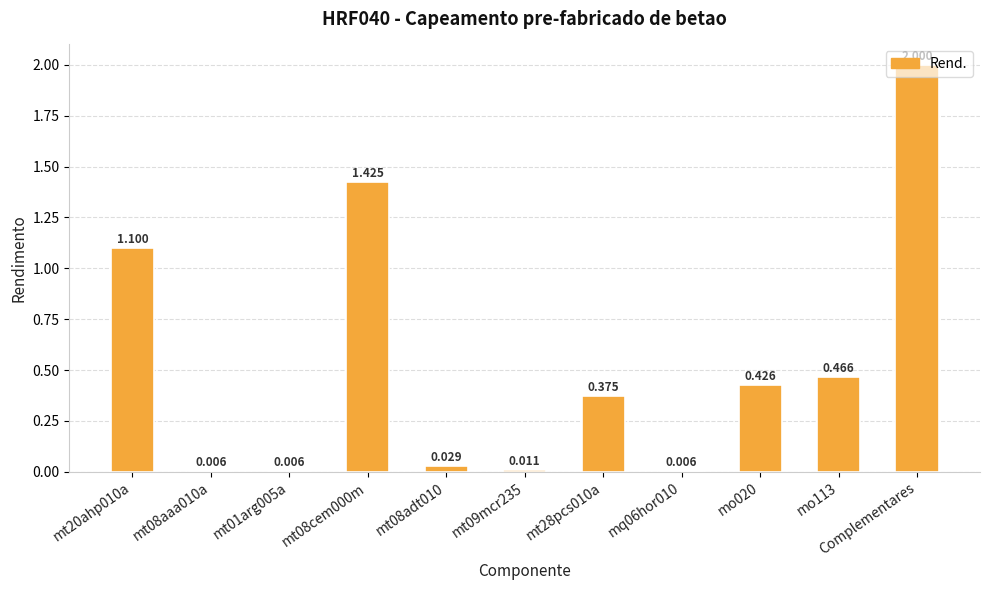

What is the sum of all values?

5.9